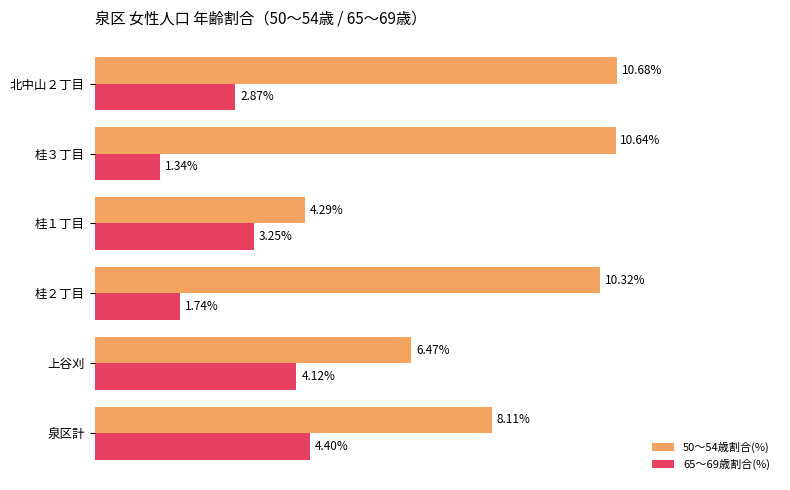

List the series in order of their overall mean, lowest first.

65～69歳割合(%), 50～54歳割合(%)